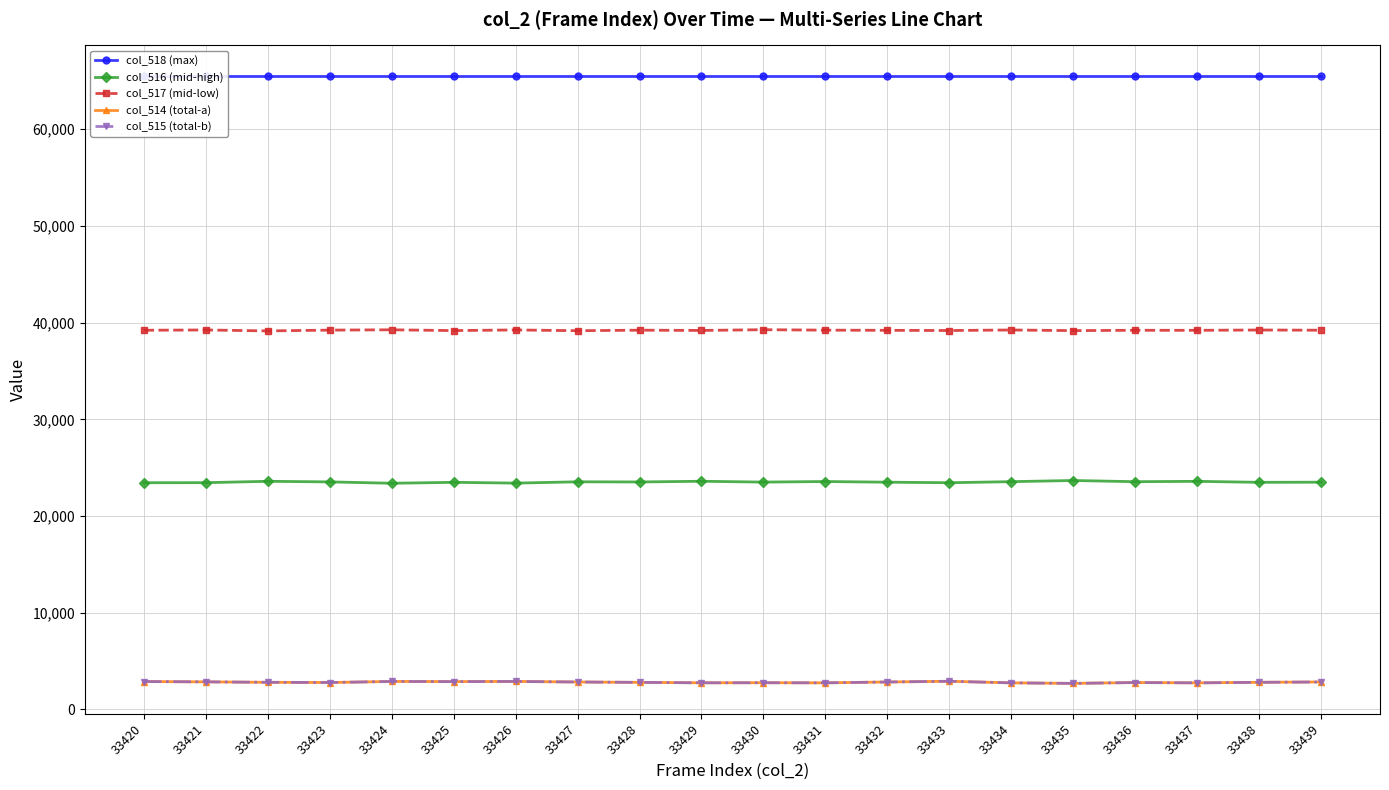

What is the sum of the col_518 (max) values at 33434 and 33432?

131070